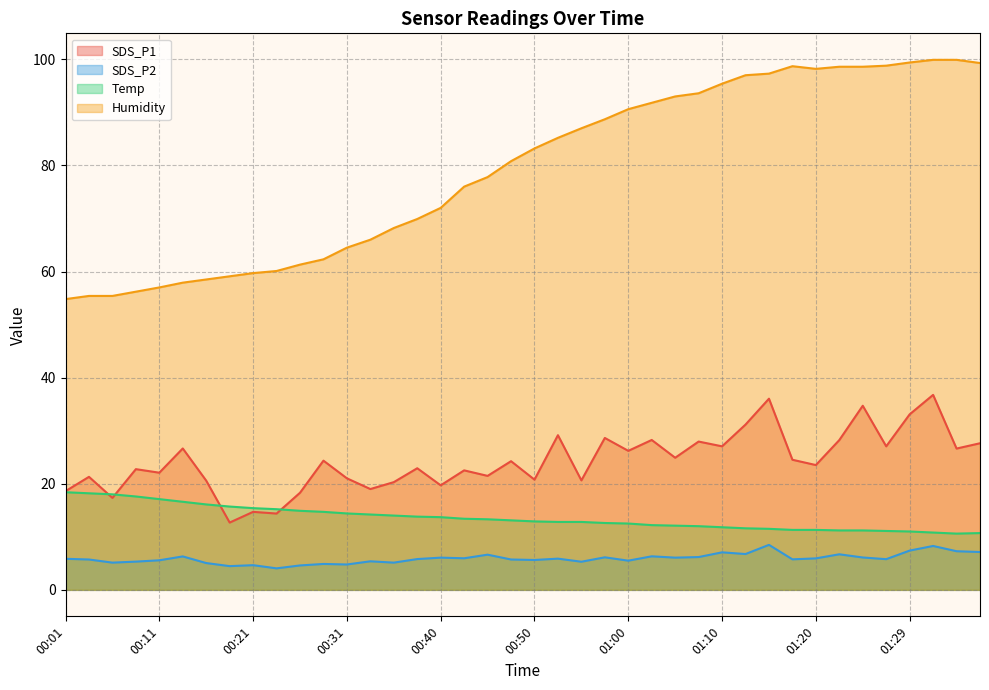

True or false: SDS_P2 and SDS_P1 cross at least once.

False